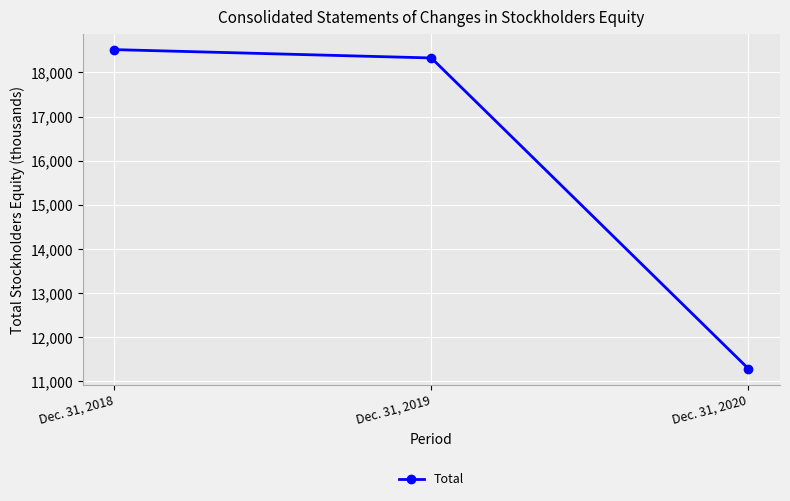

Approximately how many times larger is the value at Dec. 31, 2018 compared to Dec. 31, 2020?

1.6